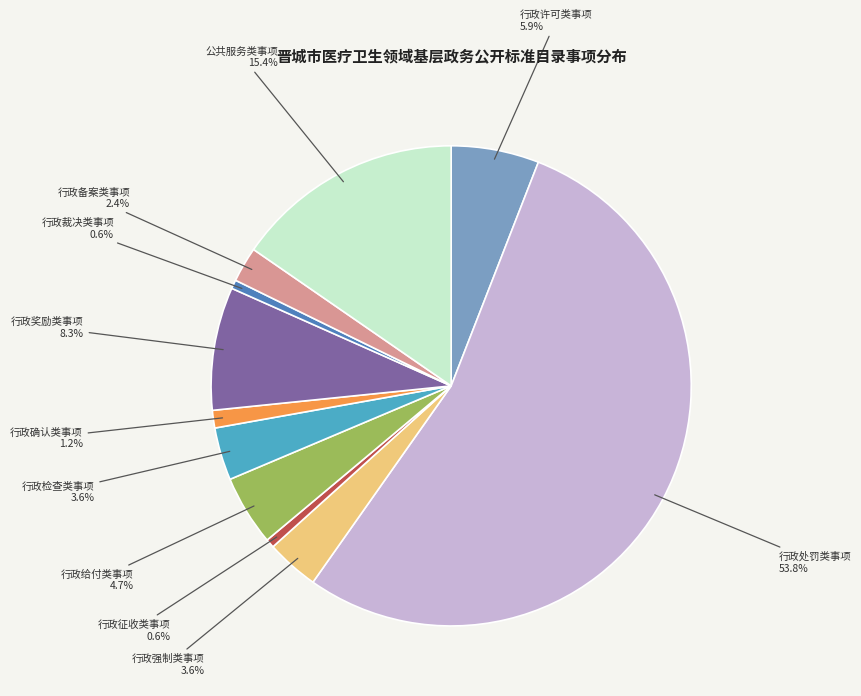

Combined, do 公共服务类事项 and 行政许可类事项 account for over 50%?

No